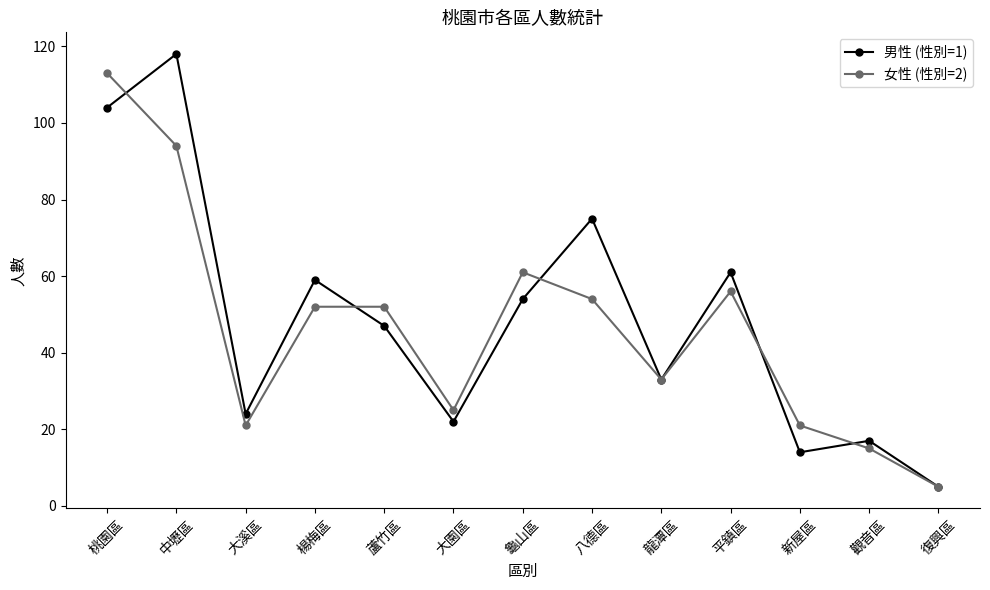

Rank the categories by 男性 (性別=1) value from lowest to highest.

復興區, 新屋區, 觀音區, 大園區, 大溪區, 龍潭區, 蘆竹區, 龜山區, 楊梅區, 平鎮區, 八德區, 桃園區, 中壢區